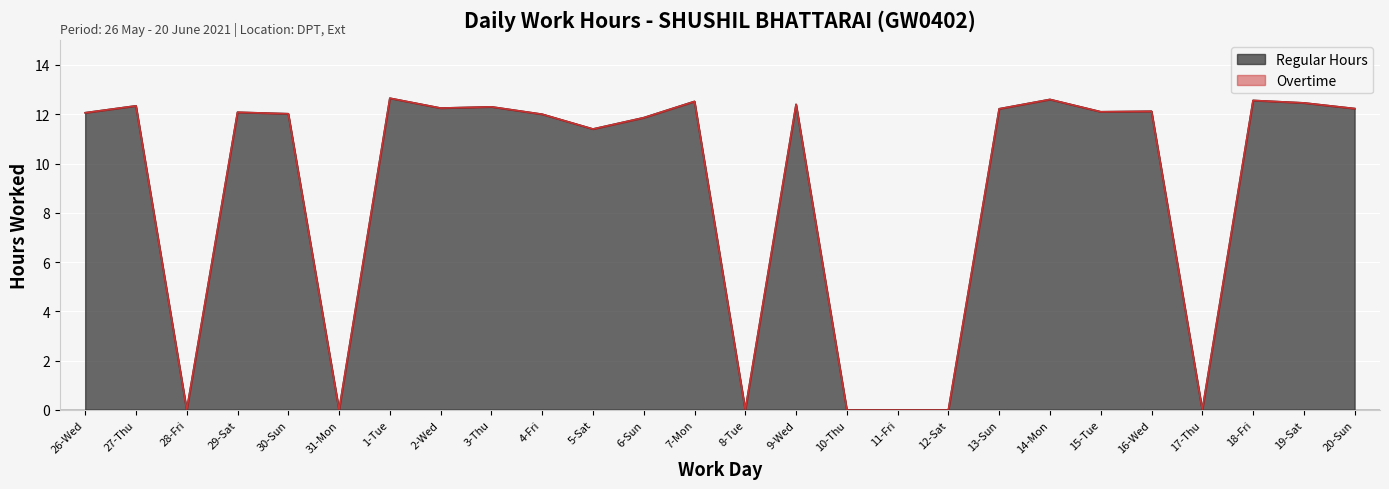

What is the difference between the maximum and minimum values?

12.7